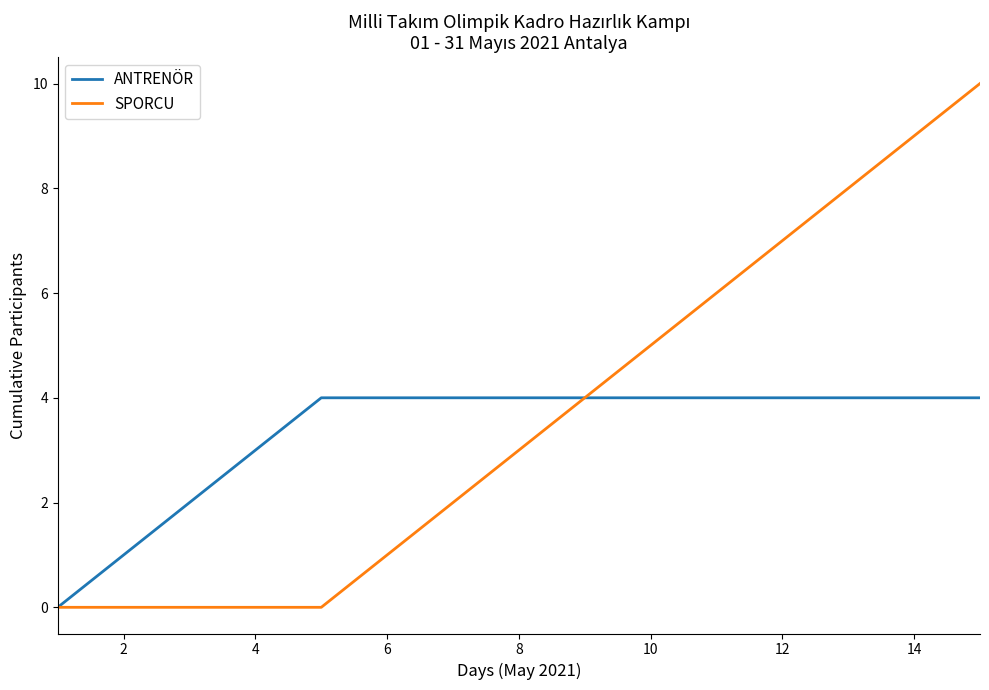

What is the difference between the maximum and minimum values in the SPORCU series?

10